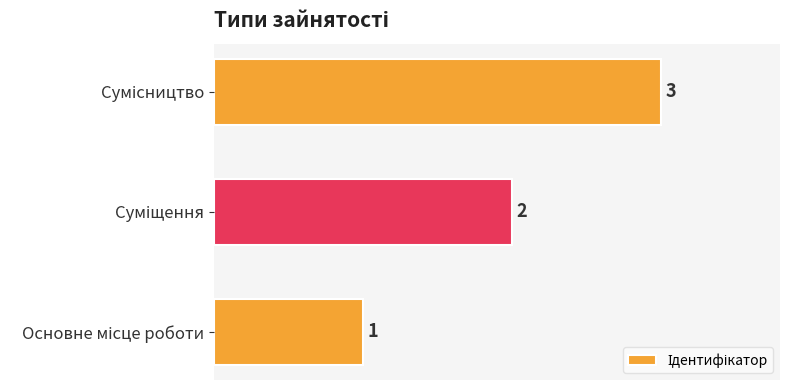

What is the sum of all values?

6